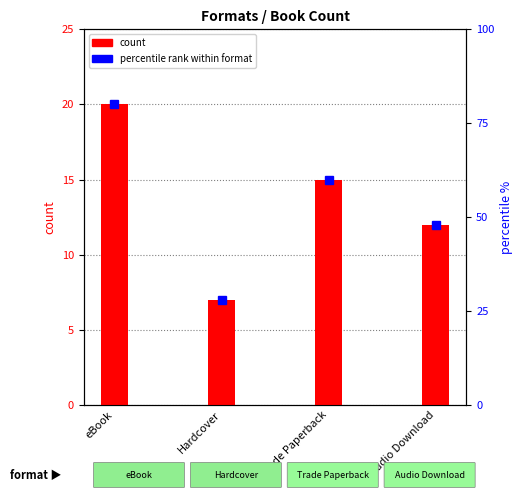

What is the sum of all count values?

54